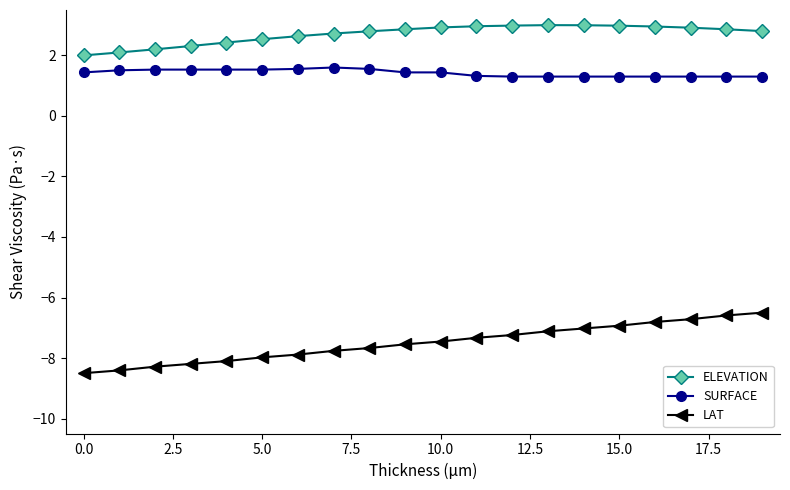

What is the highest value of the ELEVATION series?

3.0